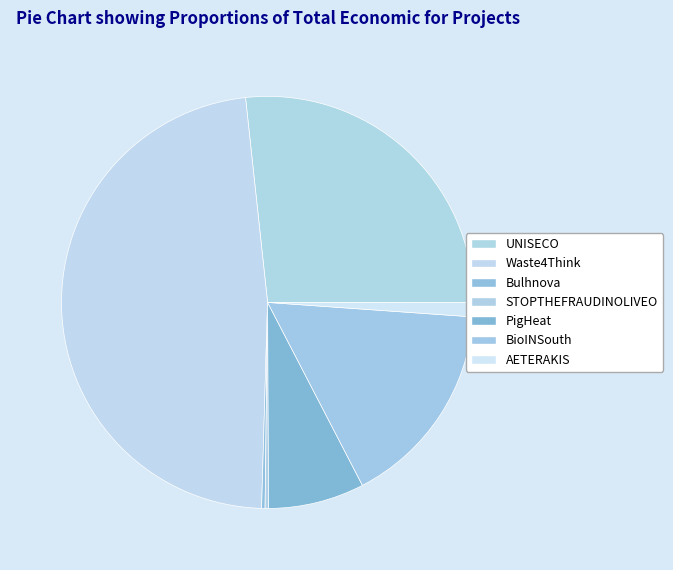

How many slices are in this pie chart?

7